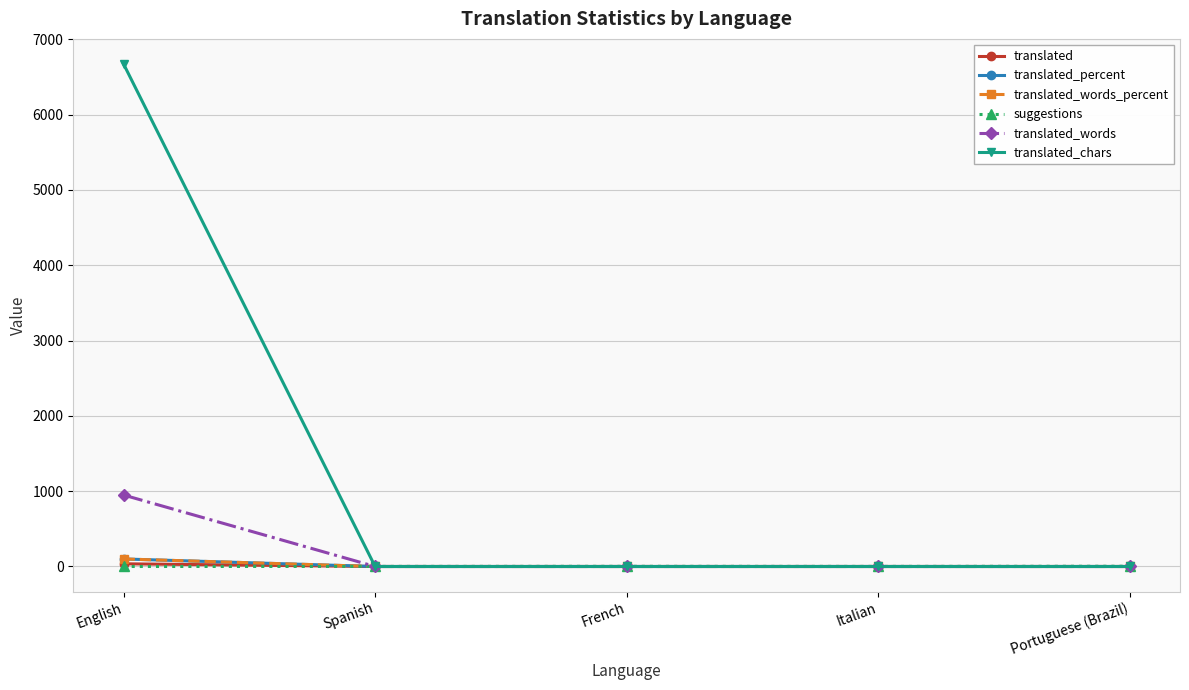

Where is the first local maximum for suggestions?

French